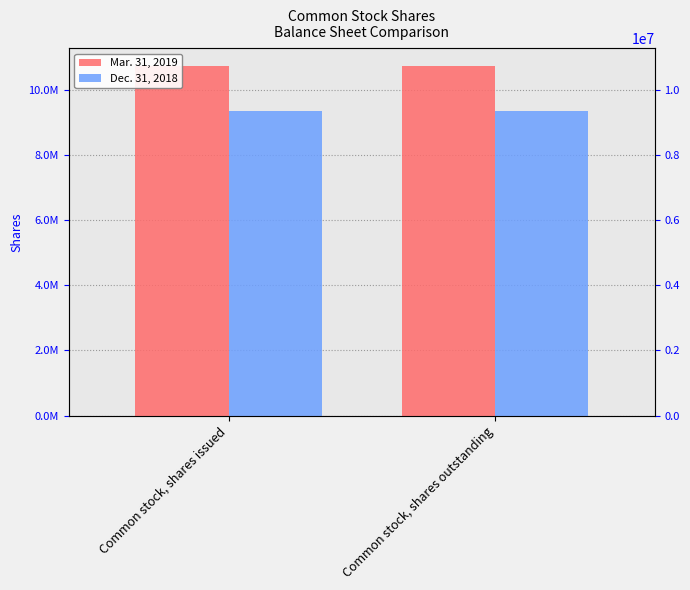

What is the approximate value of Dec. 31, 2018 at Common stock, shares issued?

9342088